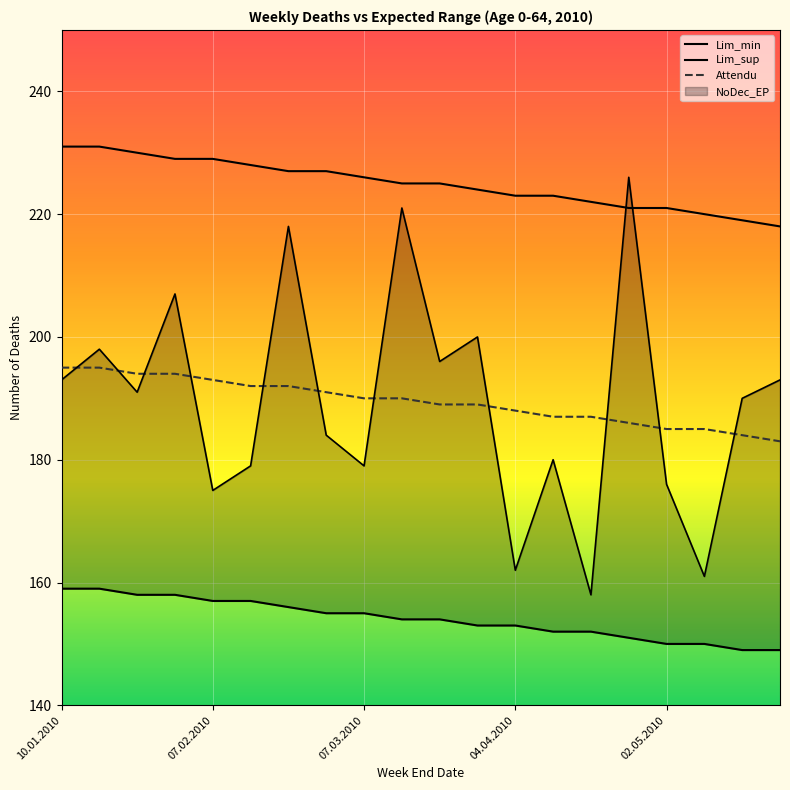

What is the difference between the maximum and second lowest values in the Lim_min series?

10